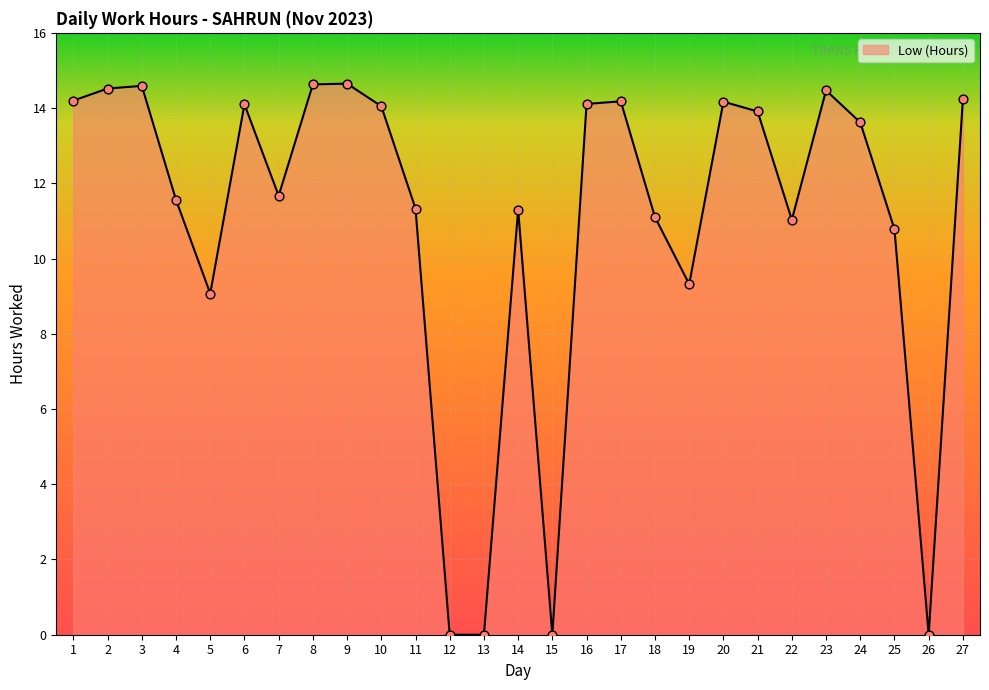

Which has a higher value, 10 or 18?

10